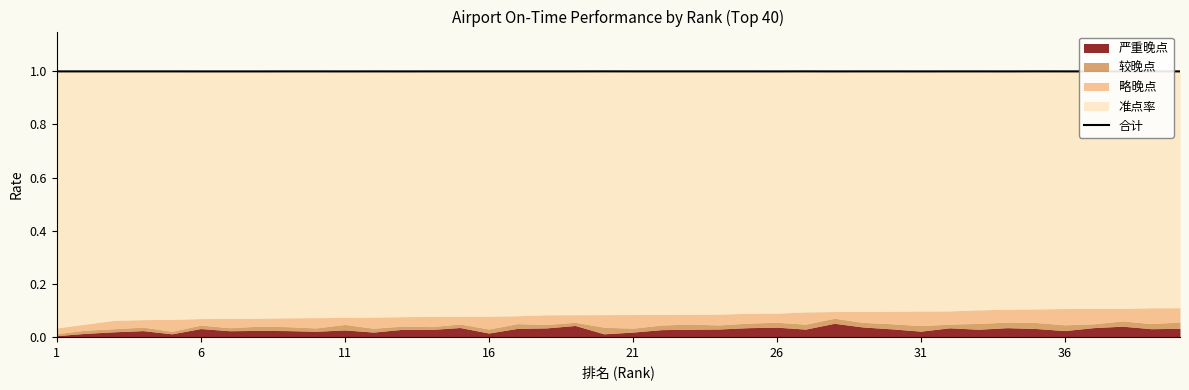

True or false: the data shows 1.3 at 1.

False